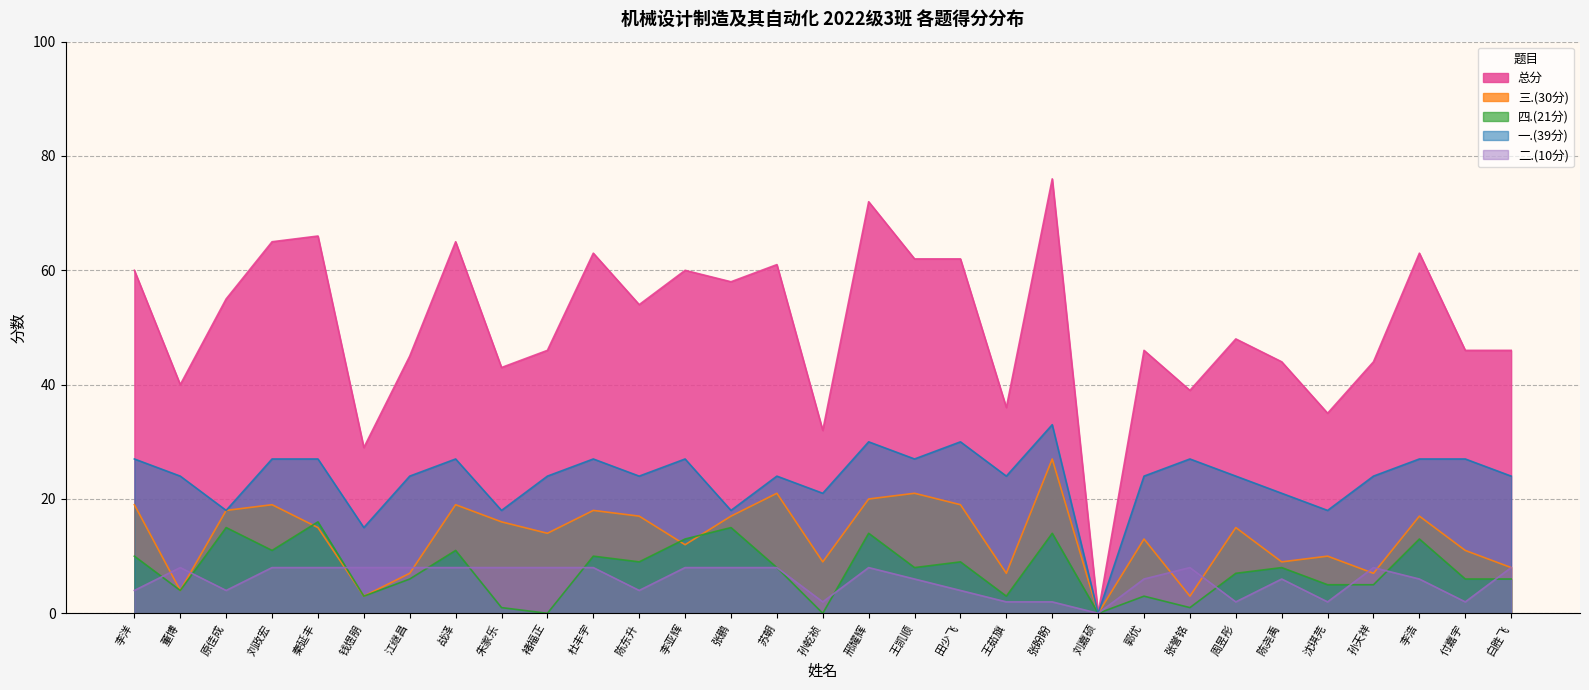

The value of 三.(30分) at 田少飞 is 19. True or false?

True